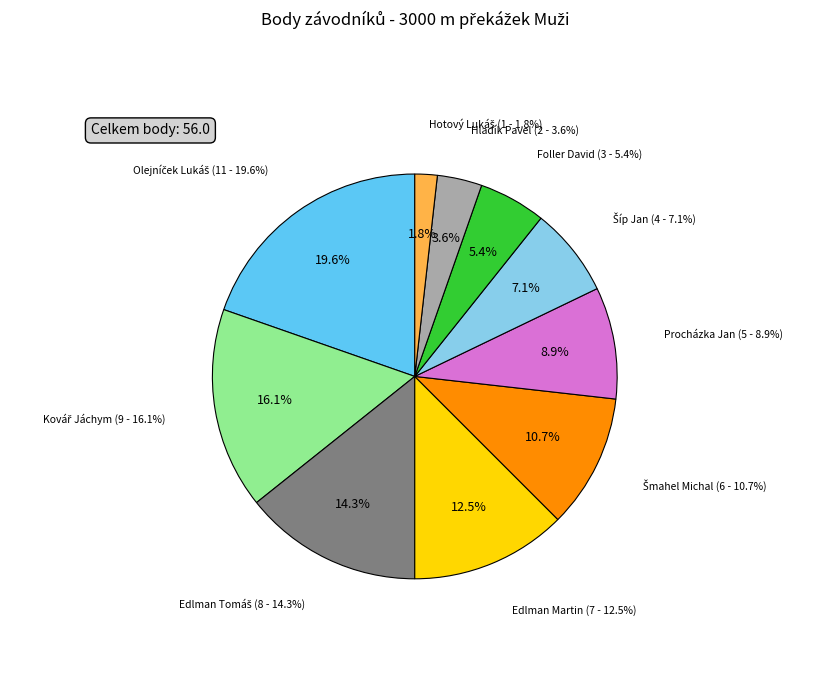

Rank the categories by value from lowest to highest.

Hotový Lukáš, Hladík Pavel, Foller David, Šíp Jan, Procházka Jan, Šmahel Michal, Edlman Martin, Edlman Tomáš, Kovář Jáchym, Olejníček Lukáš